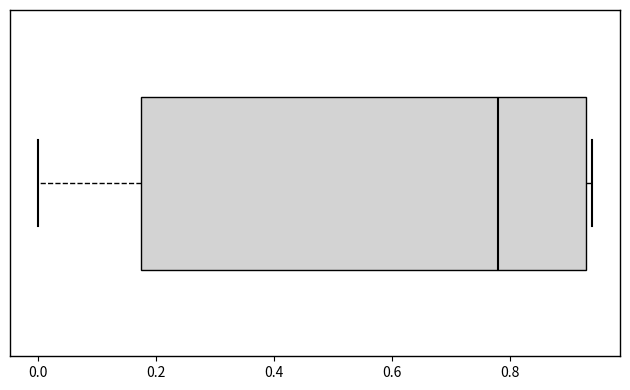

Transcribe this box plot: give where the median line is, the range the box spans, and where the two whiskers end, as read against the x-axis. The values are not printed on the chart, so give them approximately, as read against the axis.

median 0.78, box 0.18 to 0.94, whiskers 0.00 to 0.94 (just right of the box's right edge)